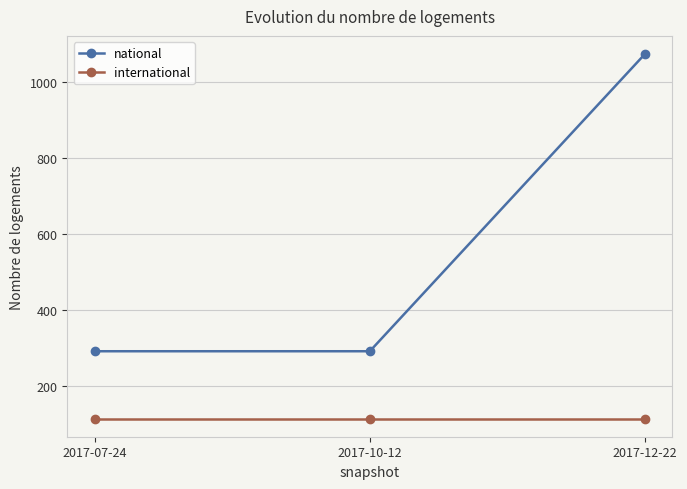

Reading right to left, list all the values displayed in this chart.

national: 1073	291	291
international: 114	114	114